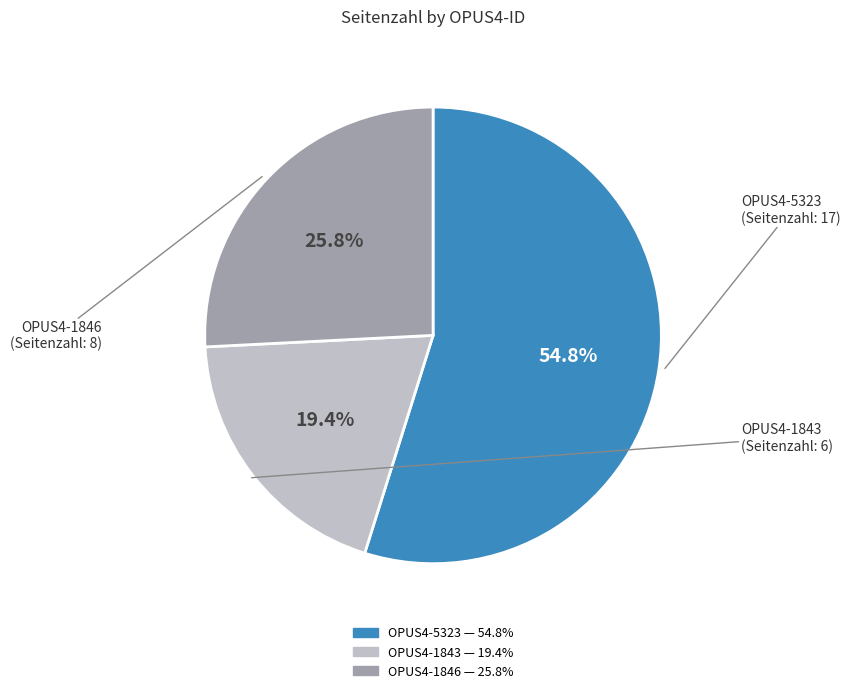

The OPUS4-1846 slice represents 26% of the pie. True or false?

True